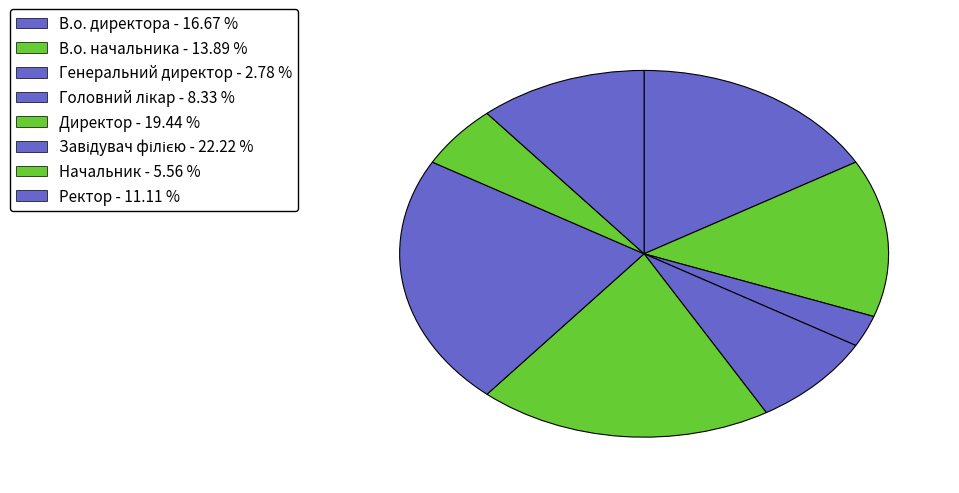

To the nearest percent, what percentage of the pie is Директор?

19%